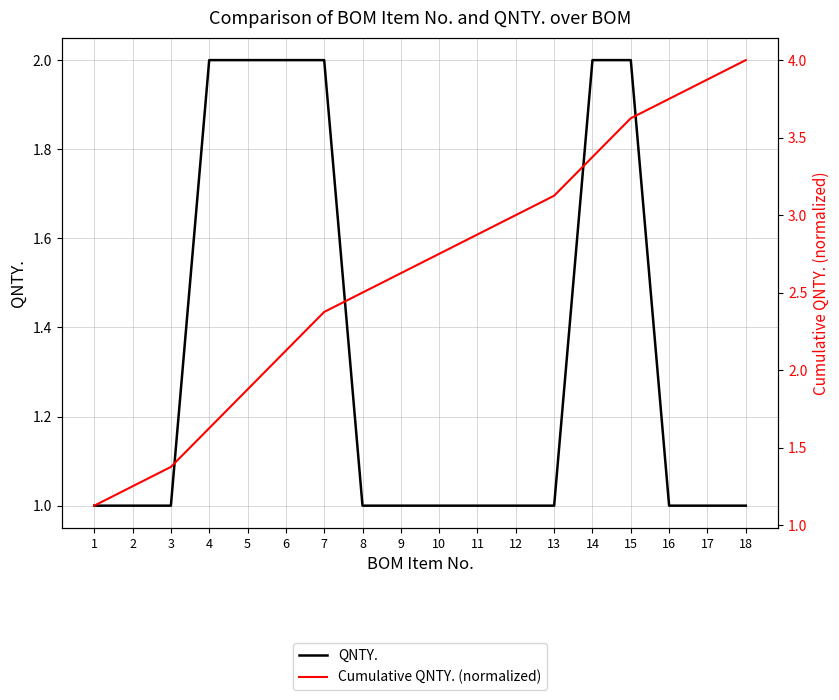

True or false: QNTY. and Cumulative QNTY. (normalized) intersect in this chart.

True